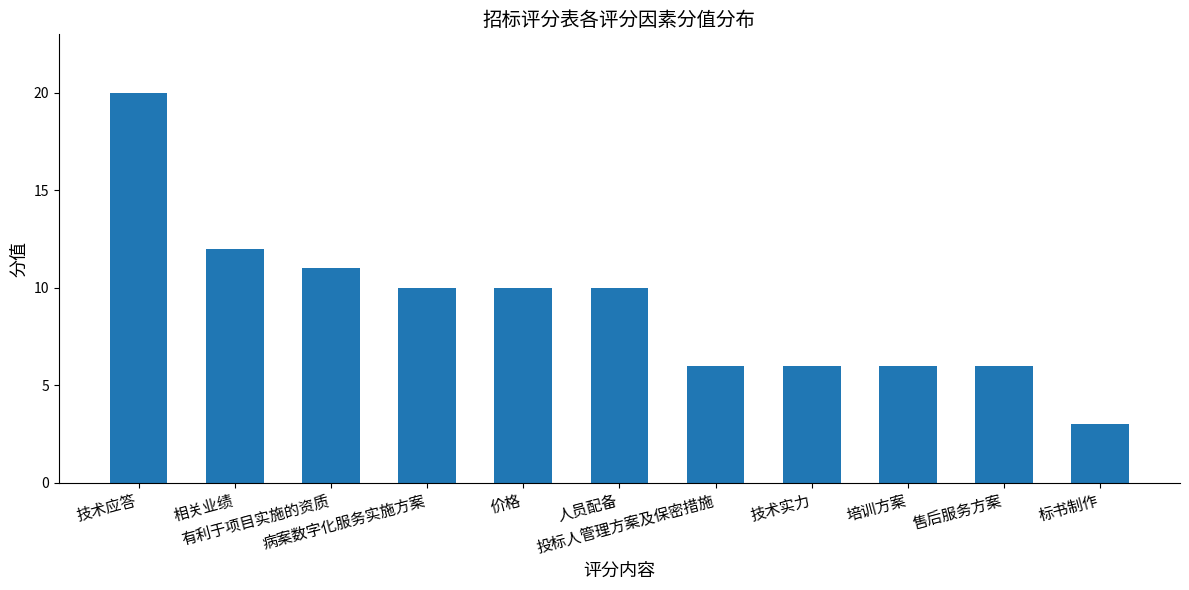

Which label corresponds to the smallest value in the chart?

标书制作